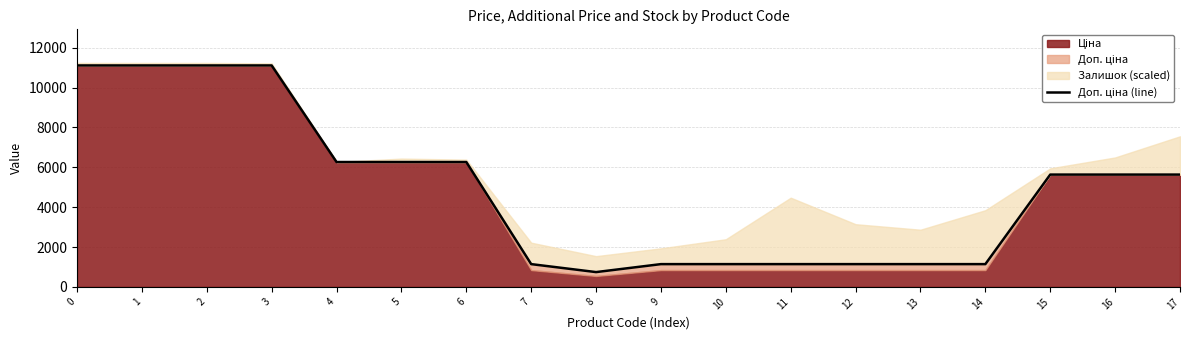

List the labels in order of value, largest first.

0, 1, 2, 3, 4, 5, 6, 15, 16, 17, 7, 9, 10, 11, 12, 13, 14, 8